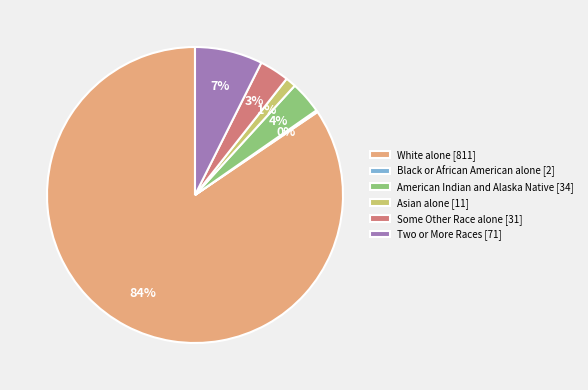

Is it true that White alone [811] is 84% of the pie?

True